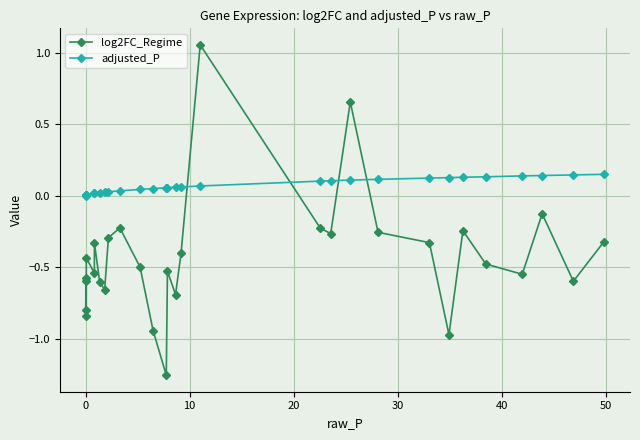

What is the difference between the maximum and second lowest values in the log2FC_Regime series?

2.0